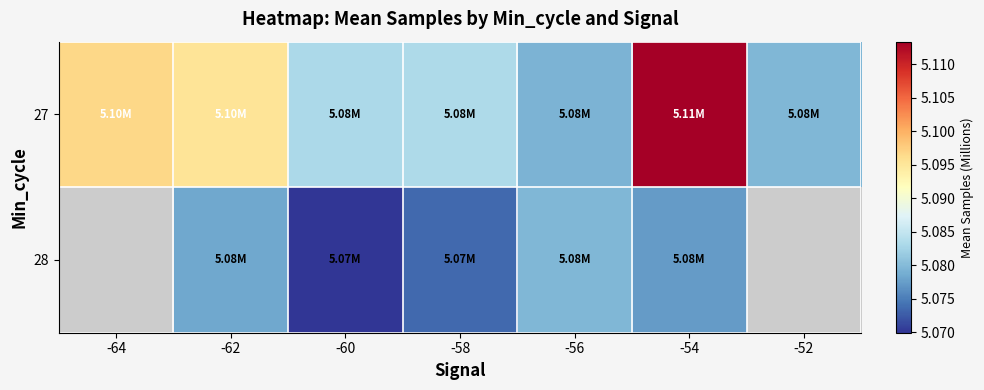

Which series has the widest spread of values?

27